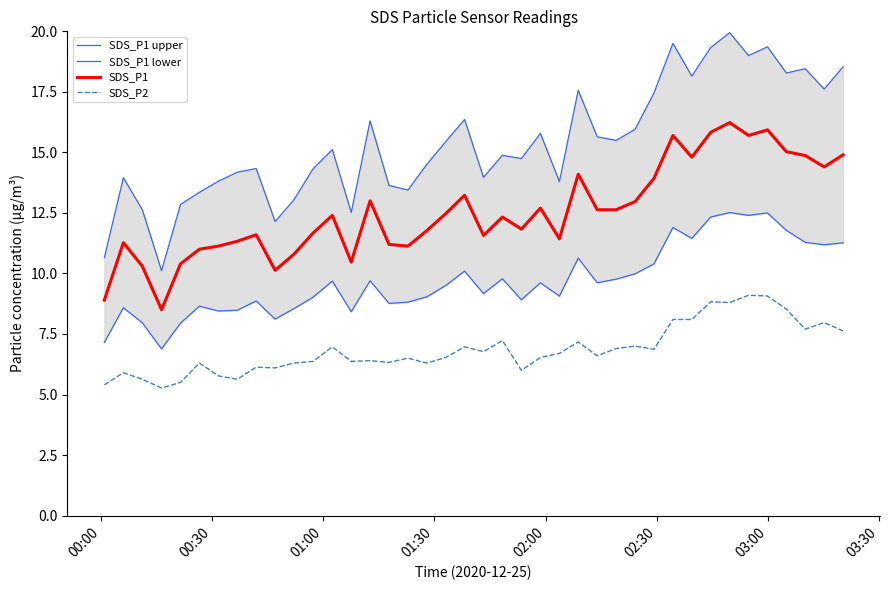

True or false: SDS_P2 and SDS_P1 intersect in this chart.

False